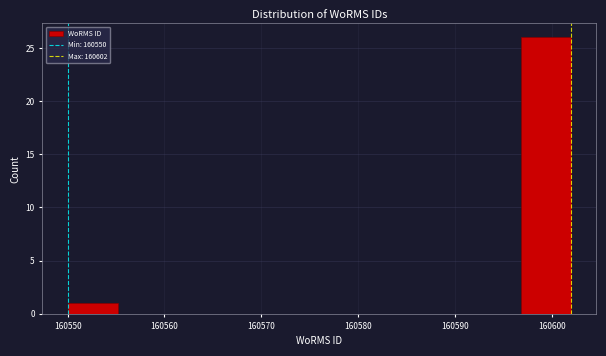

Over which range of the x-axis is the bar tallest?

160596.8 to 160602.0